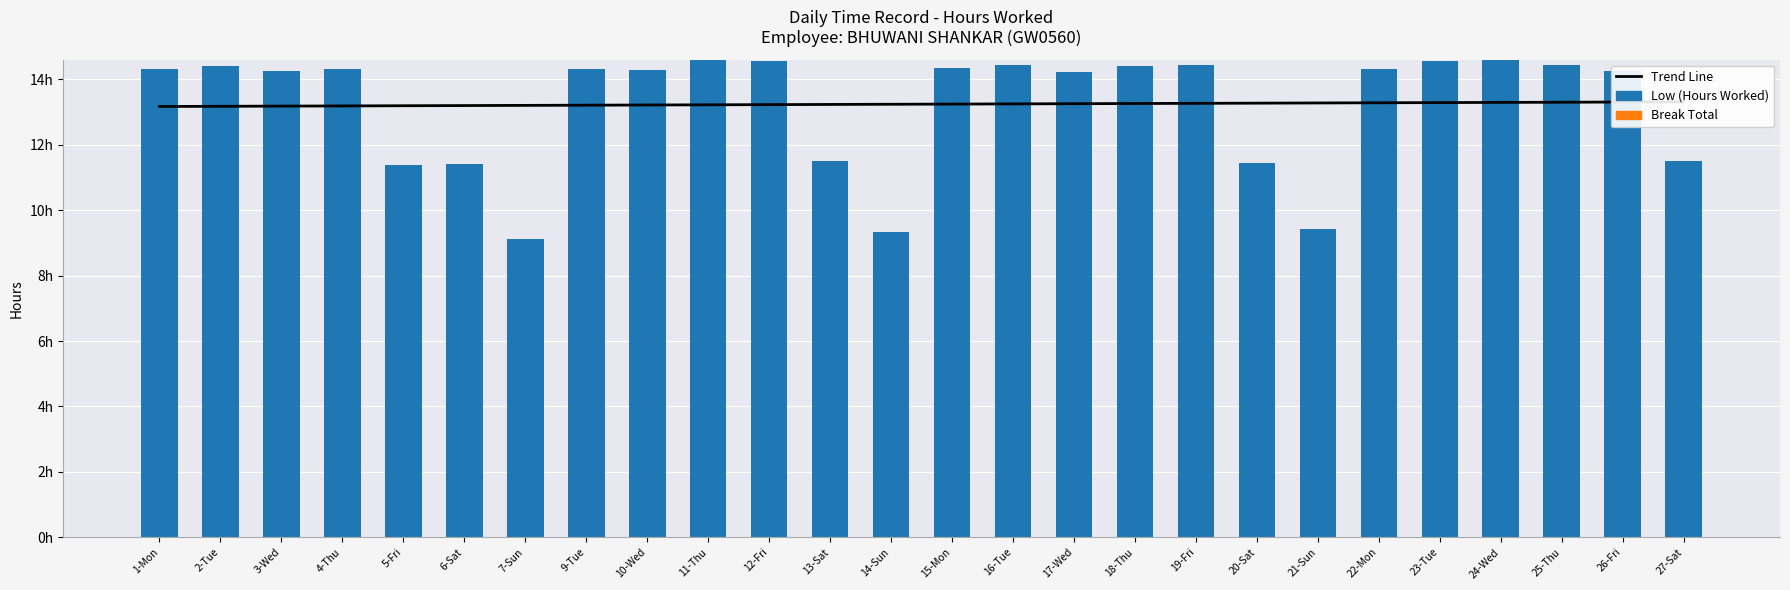

What is the label of the 24th bar from the left?

25-Thu